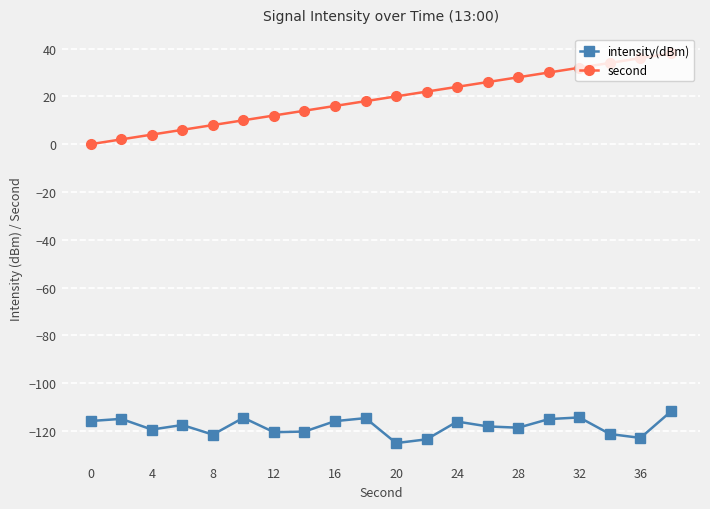

Which series has the largest total across all categories?

second